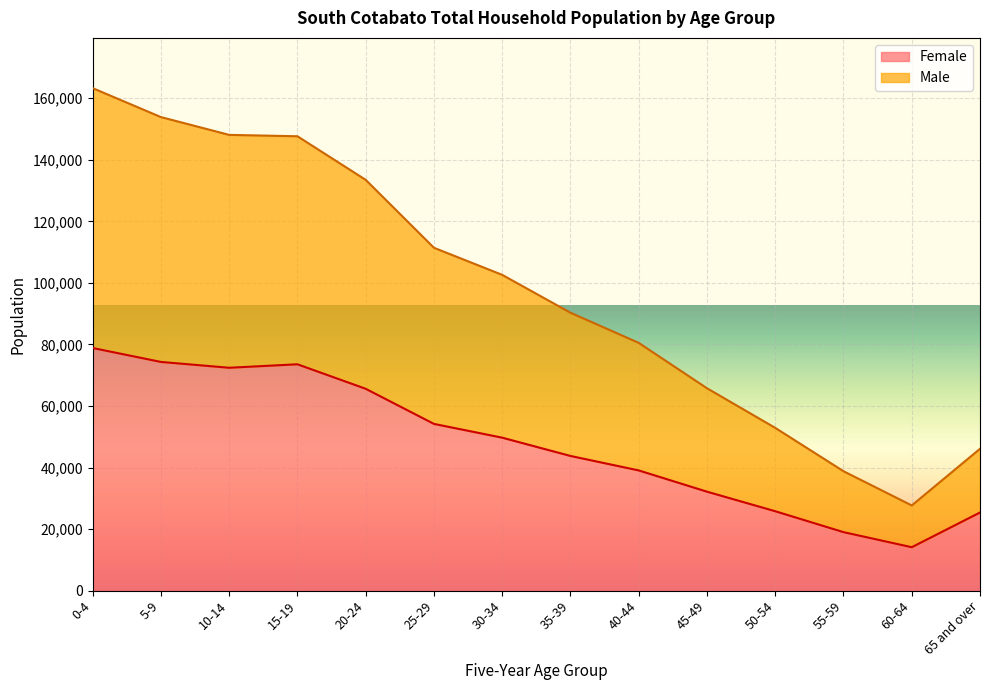

What is the spread (max minus min) of values at 55-59?

19788